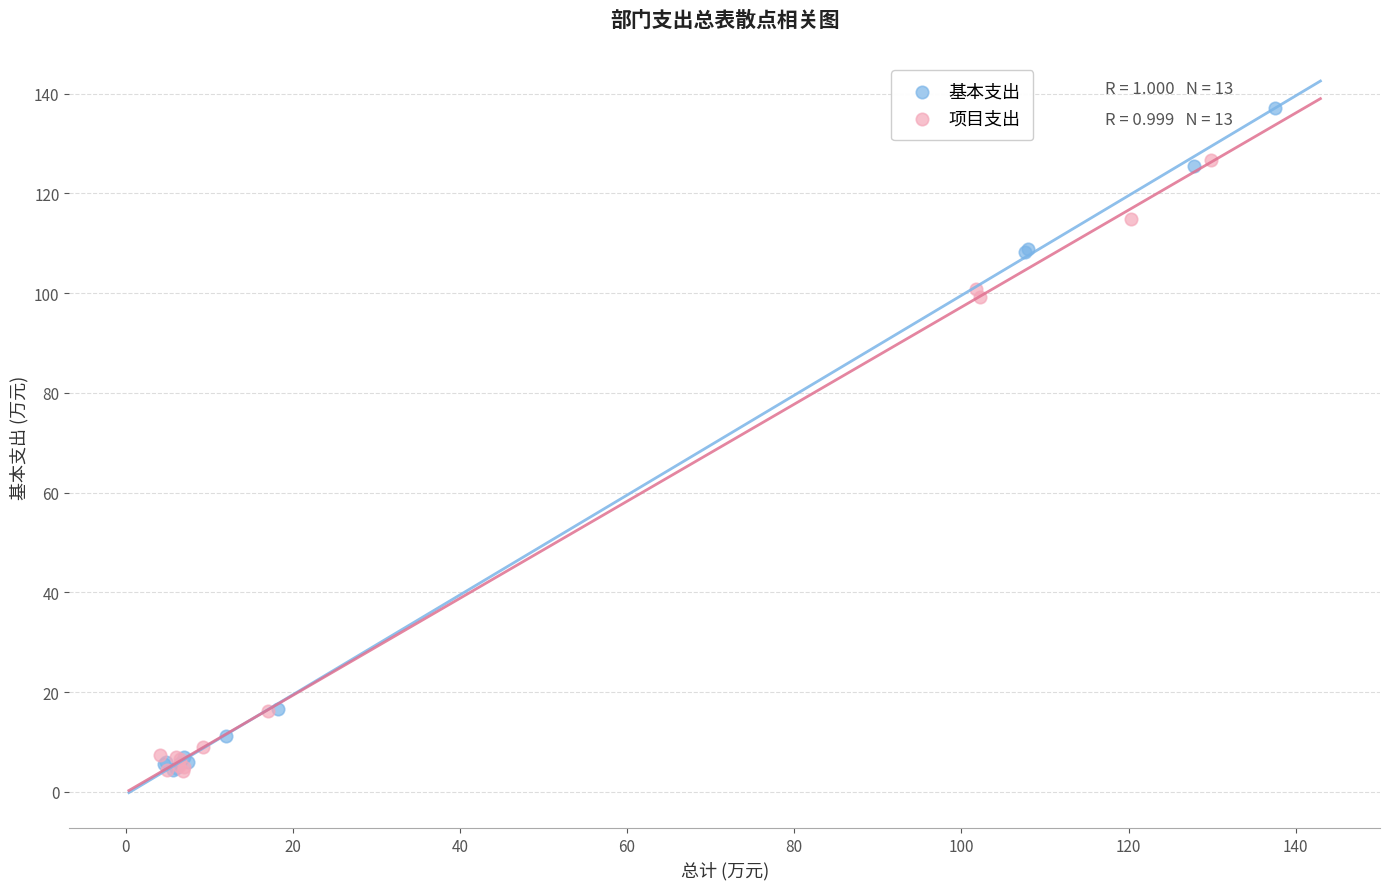

Which series contains the highest Y value?

基本支出